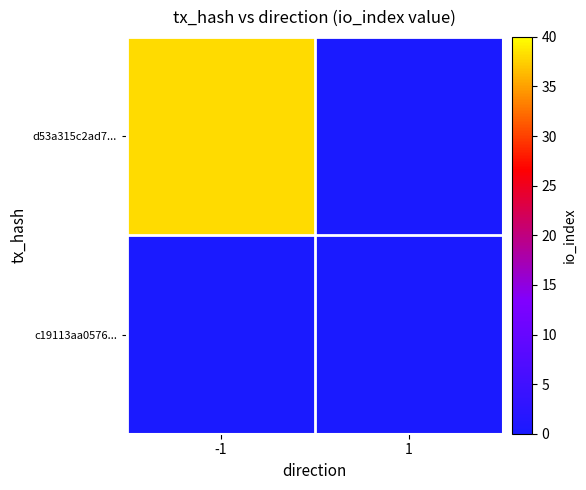

What is the greatest value displayed?

38